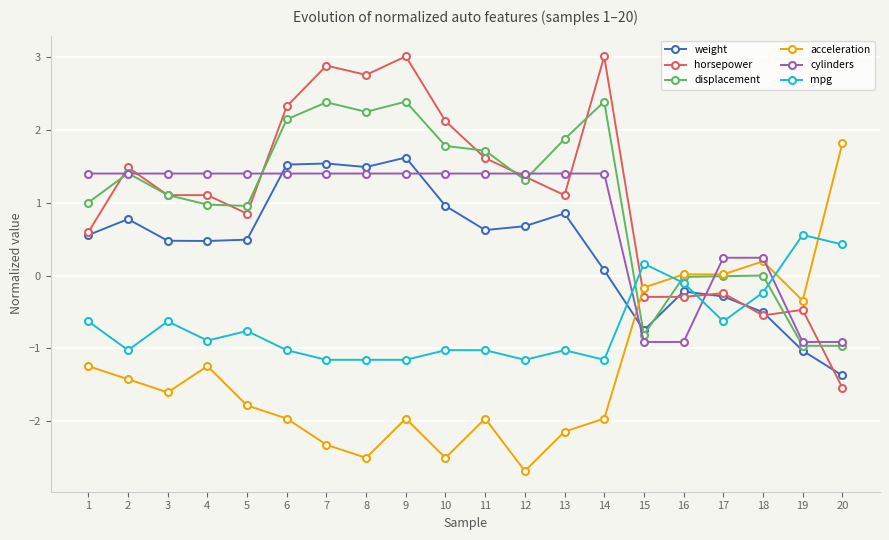

The acceleration series shows -2.3 at 7. True or false?

True